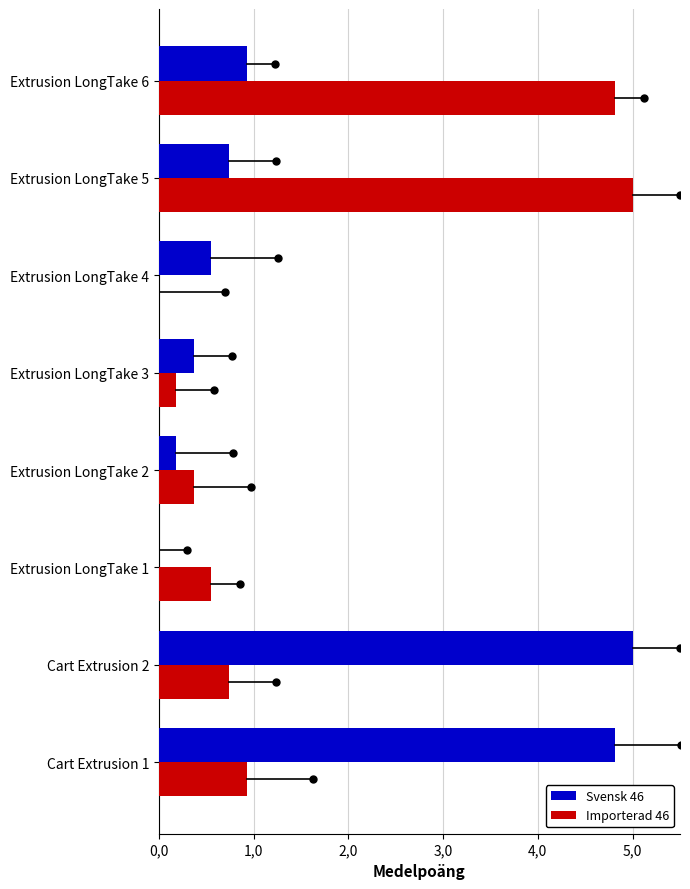

What are all the series names shown in the legend?

Svensk 46, Importerad 46